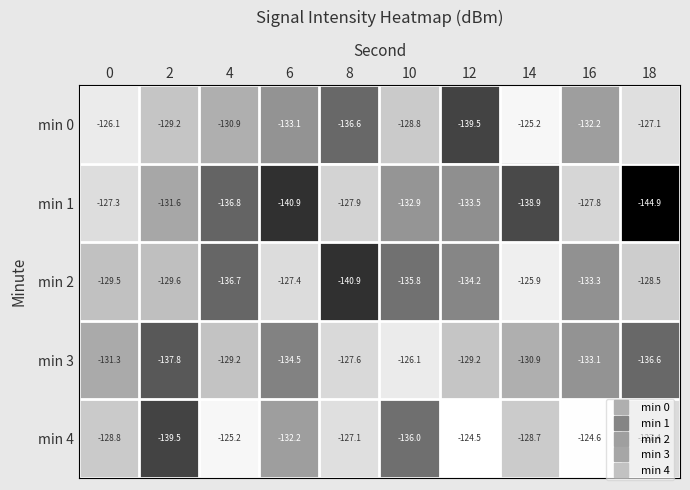

Rank the series by their maximum value, from lowest to highest.

min 1, min 3, min 2, min 0, min 4